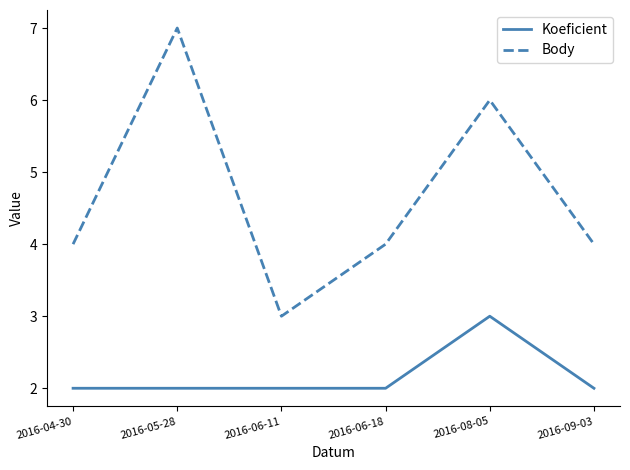

Reading left to right, list all the values displayed in this chart.

Koeficient: 2016-04-30=2	2016-05-28=2	2016-06-11=2	2016-06-18=2	2016-08-05=3	2016-09-03=2
Body: 2016-04-30=4	2016-05-28=7	2016-06-11=3	2016-06-18=4	2016-08-05=6	2016-09-03=4